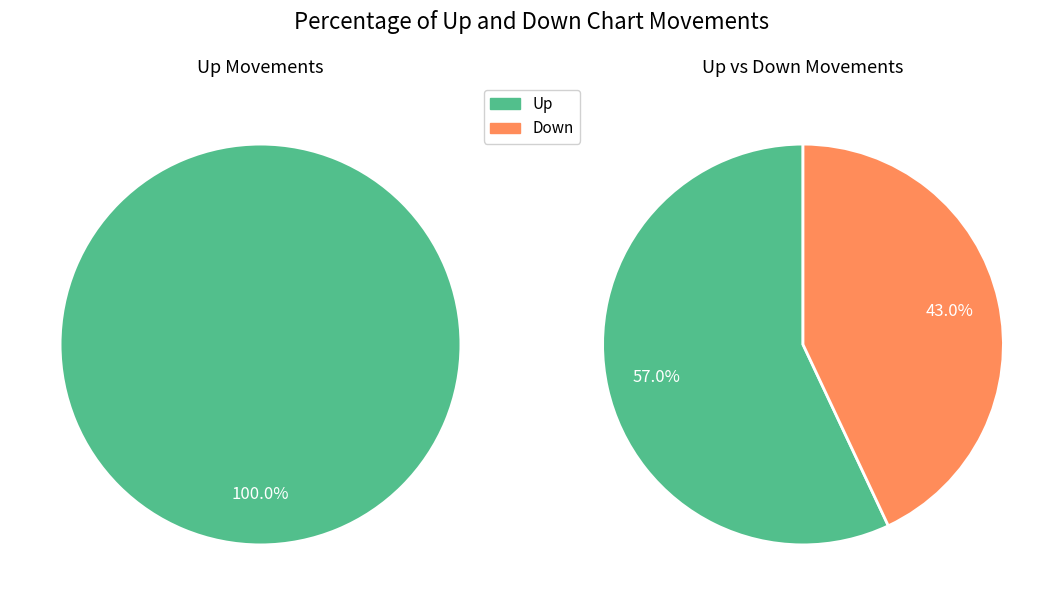

Do down and up together represent more than half of the pie?

Yes